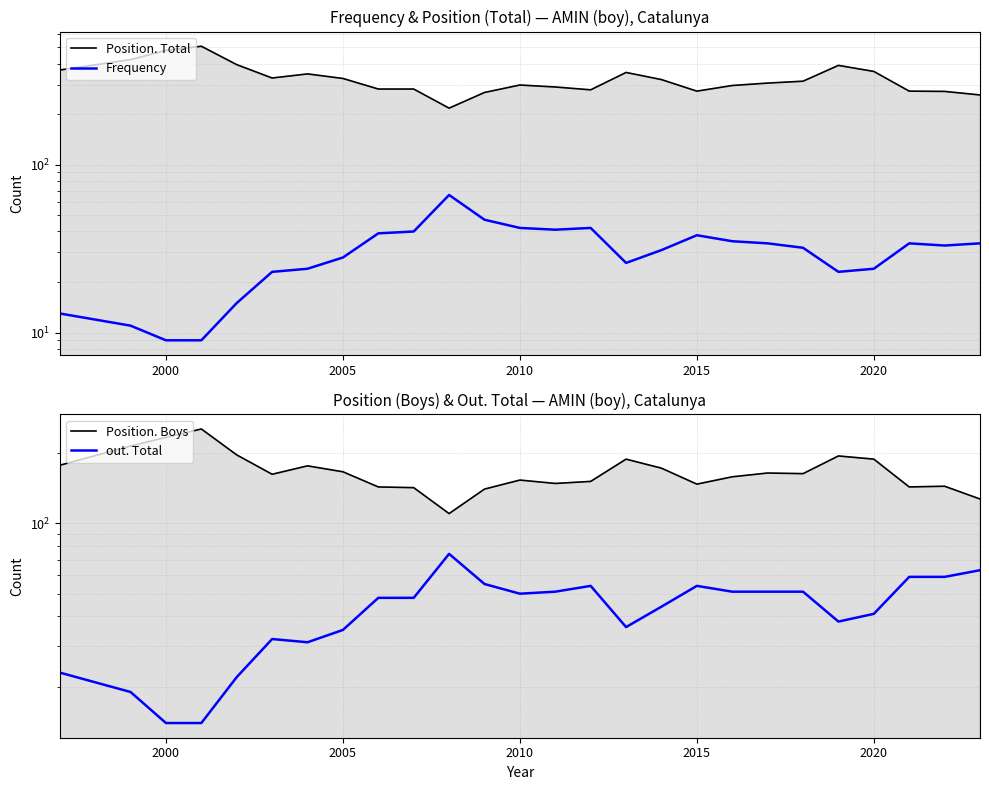

How many lines are shown in the chart?

4